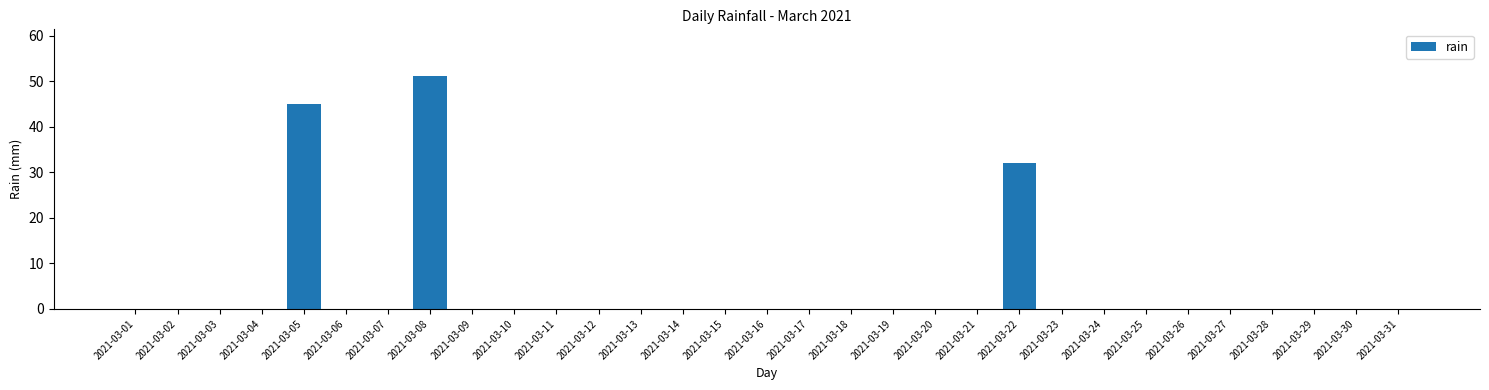

At which label is the value closest to 25?

2021-03-22